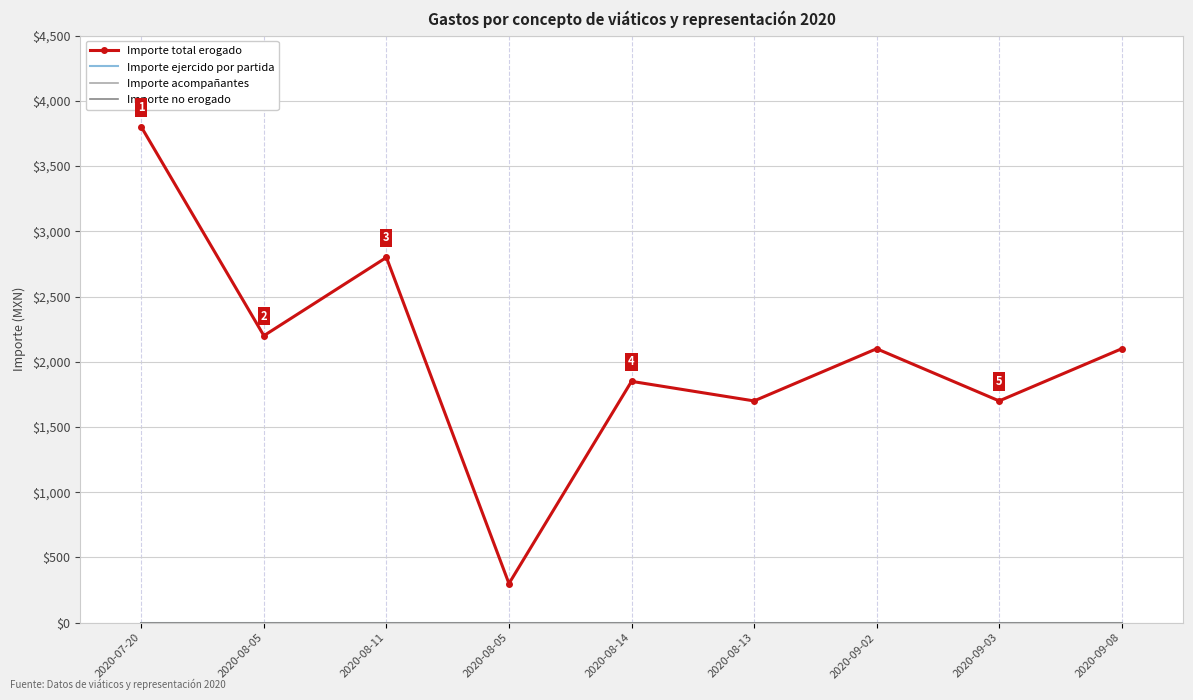

The Importe no erogado series shows 0 at 2020-08-14. True or false?

True